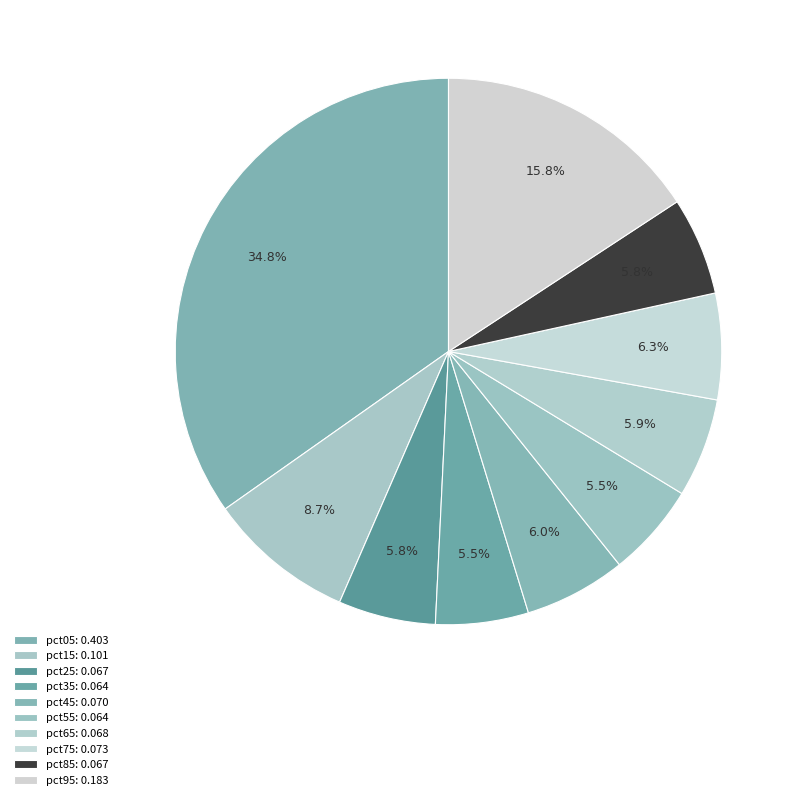

Count the number of slices in the pie.

10